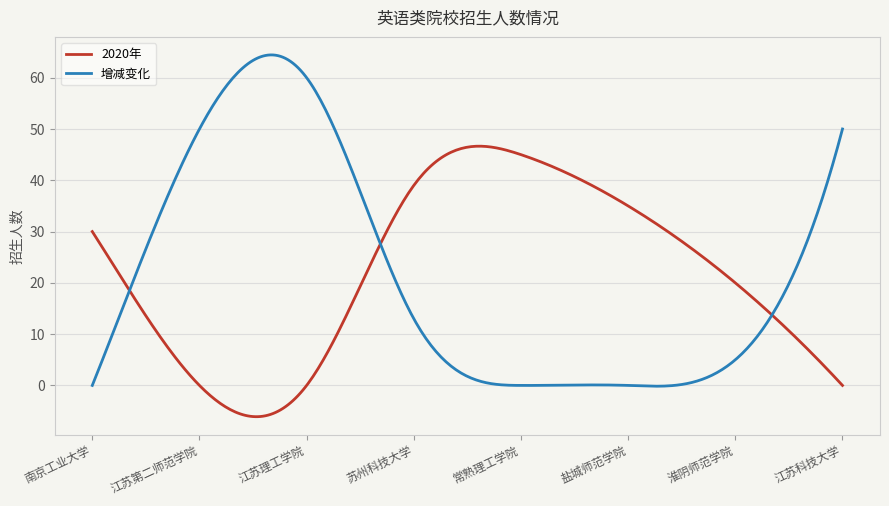

What is the highest value of the 增减变化 series?

64.4